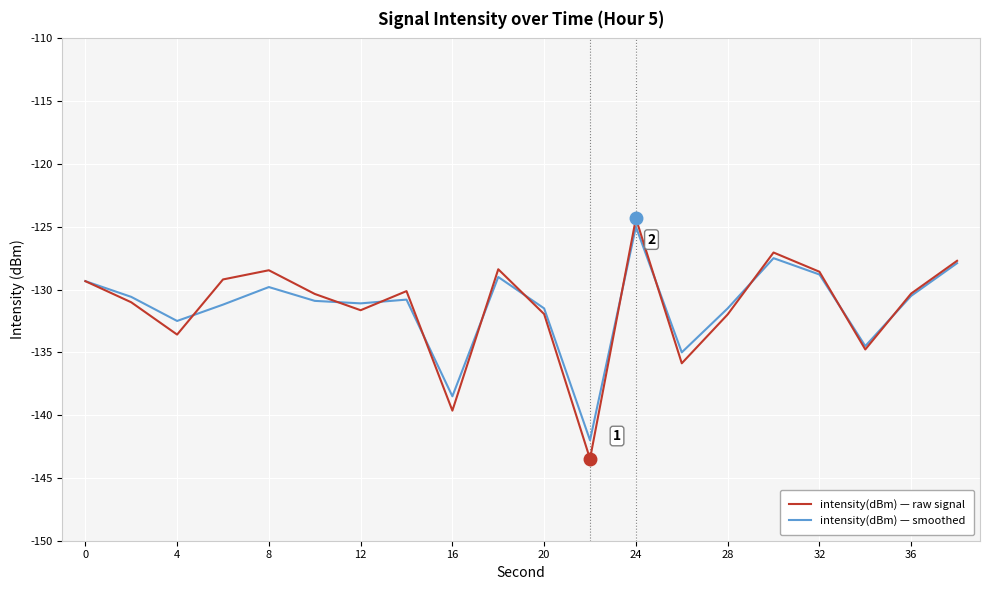

Which series has the widest spread of values?

intensity(dBm) — raw signal